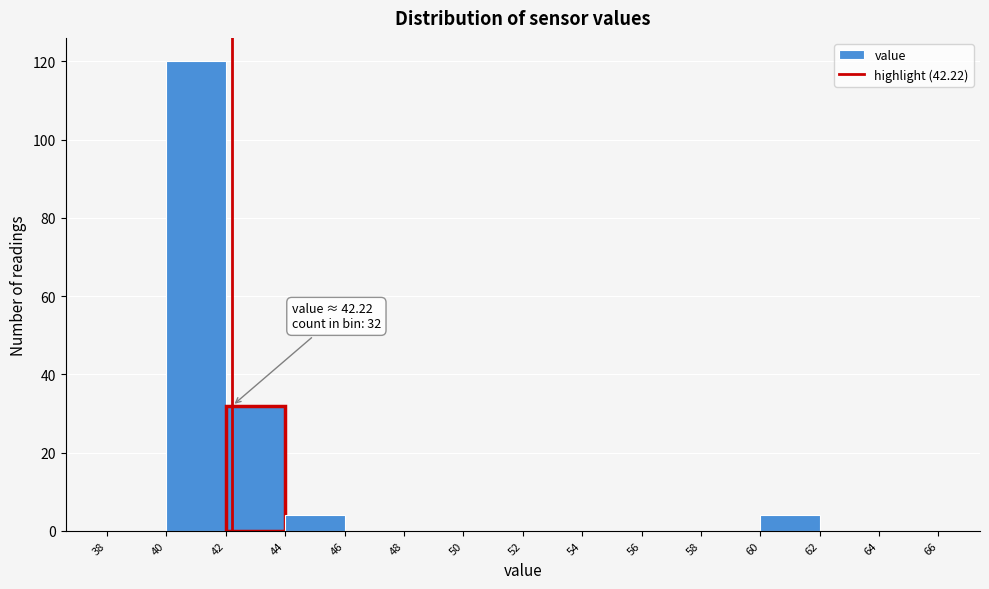

Over which range of the x-axis is the bar tallest?

40 to 42